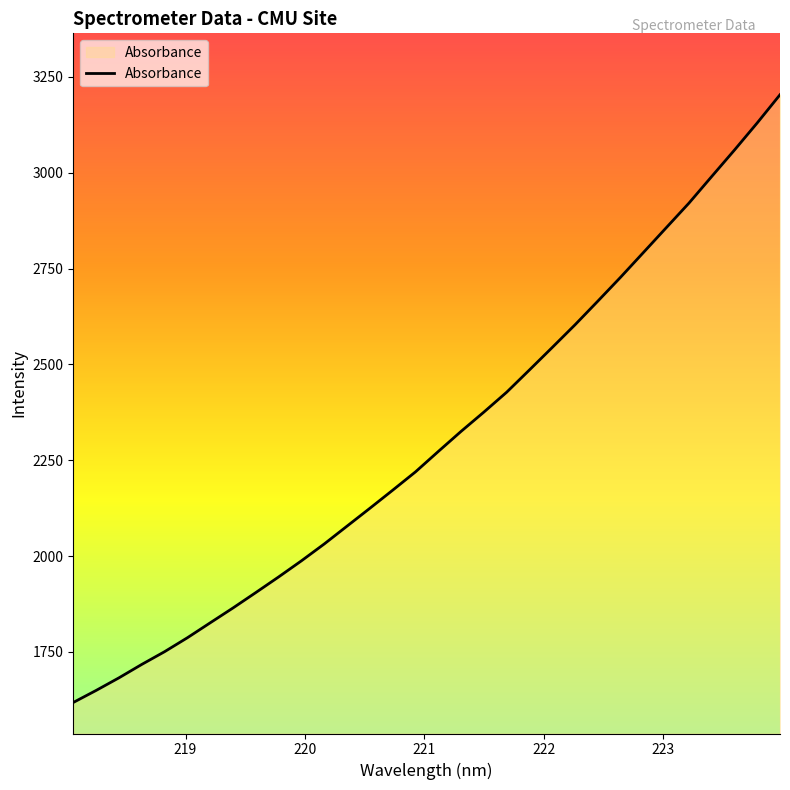

What is the sum of all values?

73735.5